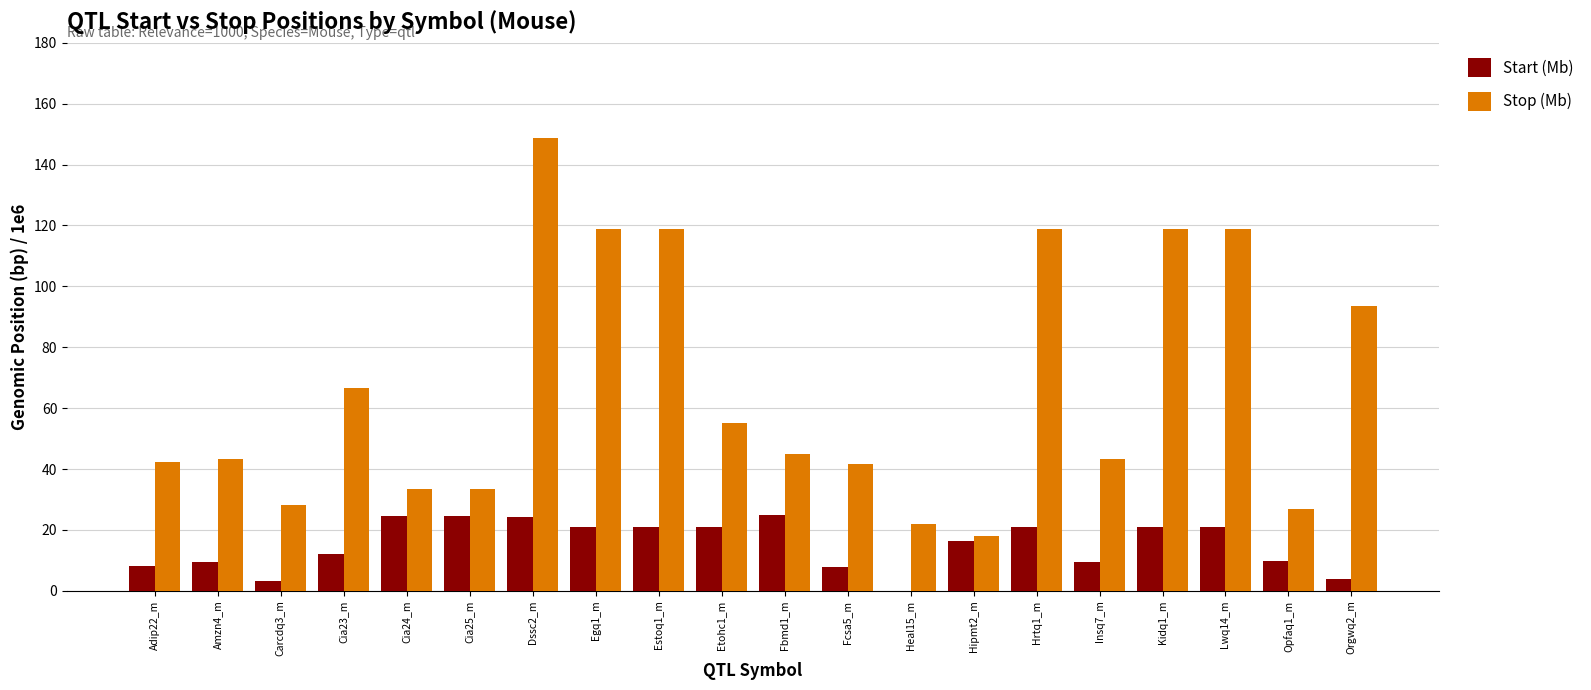

What is the sum of all Start (Mb) values?

304.2